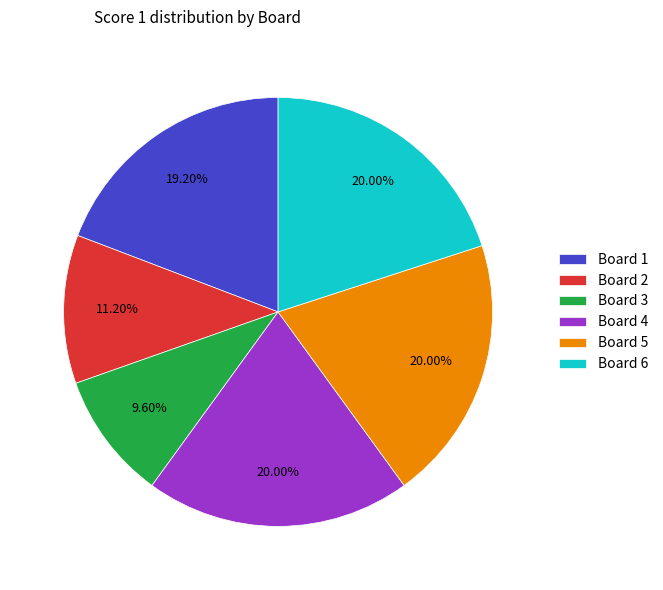

What is the total percentage of Board 3 and Board 4?

29.6%